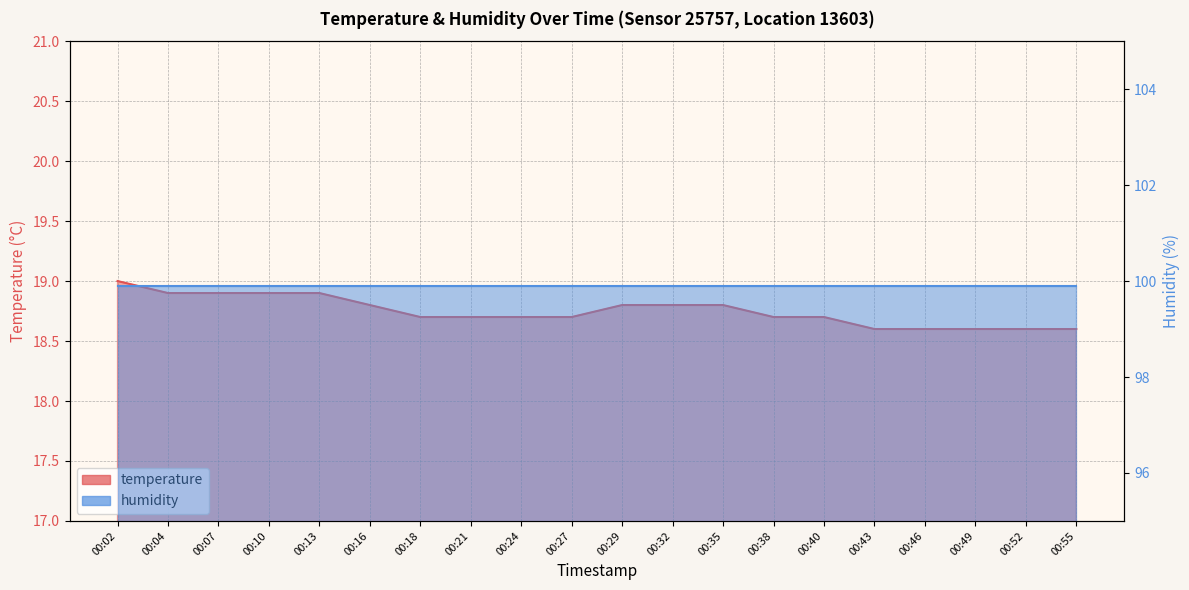

Rank the categories by value from highest to lowest.

00:02, 00:04, 00:07, 00:10, 00:13, 00:16, 00:29, 00:32, 00:35, 00:18, 00:21, 00:24, 00:27, 00:38, 00:40, 00:43, 00:46, 00:49, 00:52, 00:55